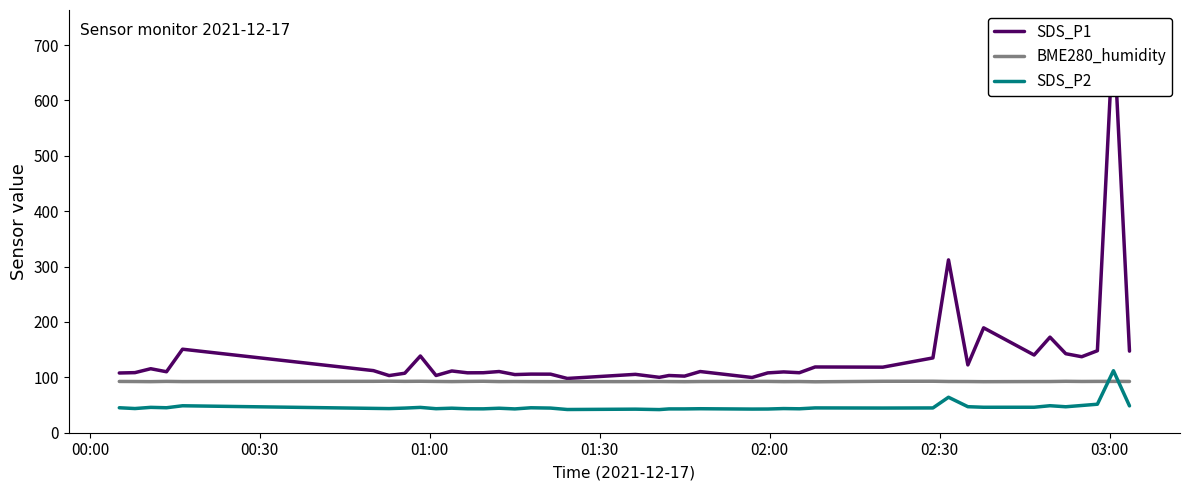

Reading left to right, list all the values displayed in this chart.

SDS_P1: 107.8	108.5	115.6	110.1	150.8	112.1	103.2	107.4	138.6	103.3	111.5	108.2	108.3	110.5	105.0	105.8	105.8	98.0	105.4	100.0	103.3	102.2	110.5	99.7	108.0	109.8	108.3	118.7	118.4	135.1	312.1	122.4	189.4	140.3	172.6	142.7	137.2	148.1	729.0	147.3
BME280_humidity: 92.6	92.5	92.2	92.7	92.3	92.8	93.0	92.7	92.9	92.6	92.3	92.7	92.9	92.3	92.5	92.3	92.2	92.3	92.3	92.5	92.3	92.2	92.5	92.7	92.7	92.3	92.4	92.0	92.9	93.0	92.5	92.4	92.2	92.4	92.4	92.8	92.5	92.7	92.7	92.5
SDS_P2: 45.1	43.7	45.8	45.1	48.7	44.0	43.6	44.5	45.7	43.4	44.3	43.2	43.1	44.2	43.0	45.0	44.5	41.9	42.5	41.8	43.0	43.0	43.3	42.7	42.8	43.6	43.2	44.8	44.5	44.8	64.0	47.0	46.0	46.0	48.8	46.9	49.2	51.5	111.9	48.5